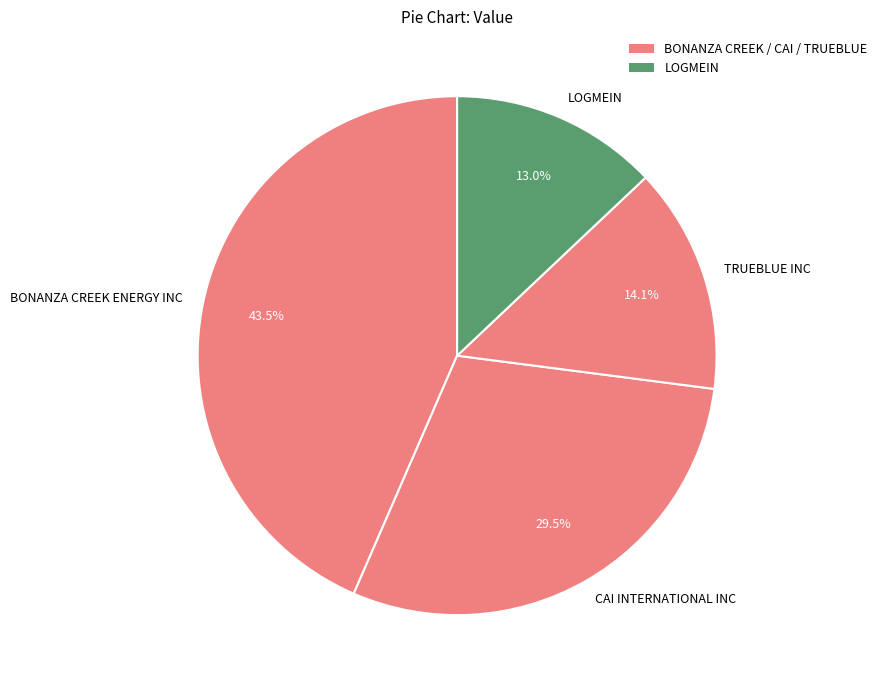

Is it true that LOGMEIN is 13% of the pie?

True